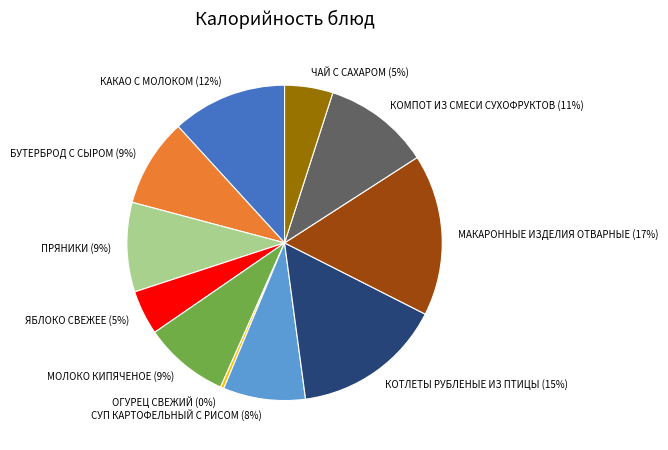

How many segments does this pie chart have?

11